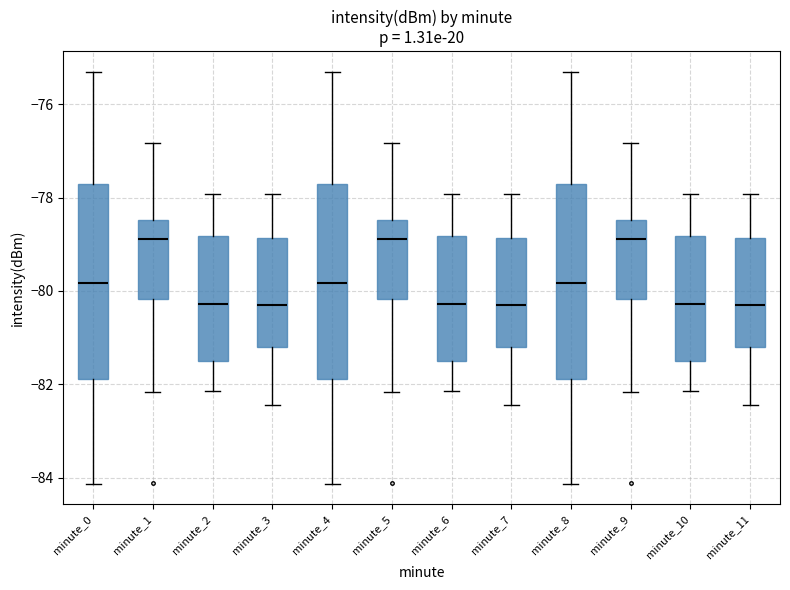

Where does the upper whisker of the box for minute_3 end on the y-axis? The values are not printed on the chart, so give them approximately, as read against the axis.

-78.0